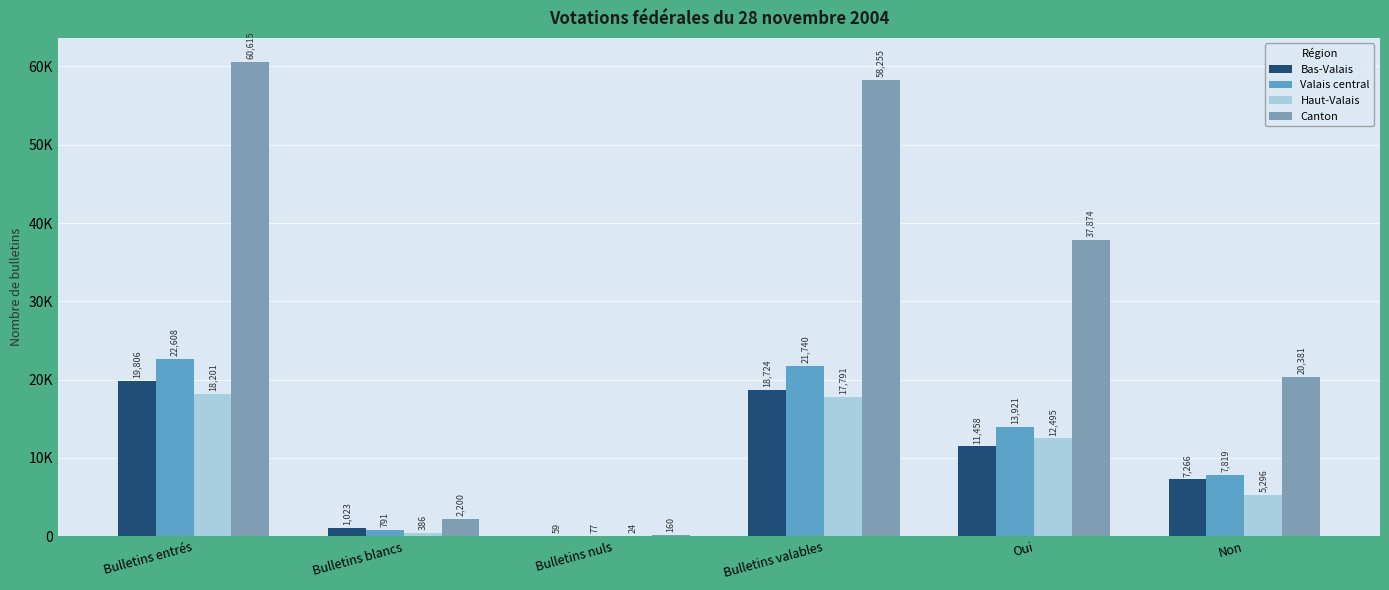

Are the bars grouped side by side (vs. stacked)?

Yes